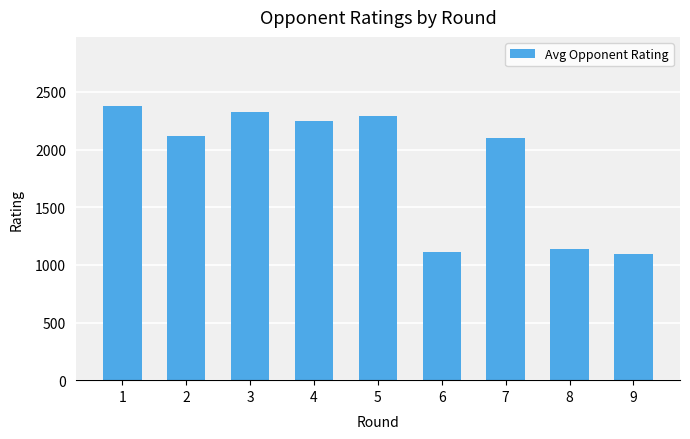

What is the greatest value displayed?

2381.5